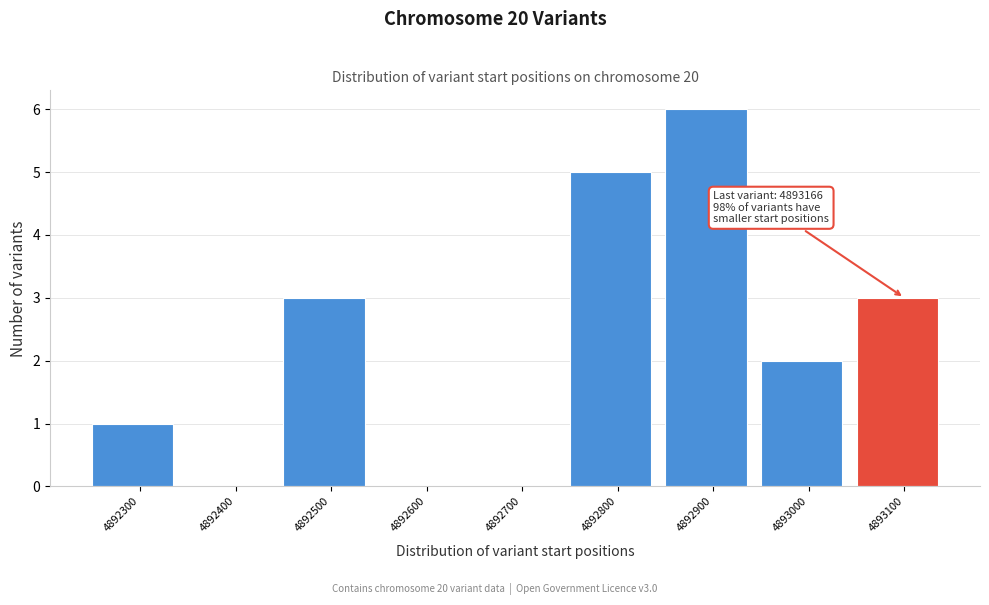

Reading left to right, transcribe all the data shown in this chart.

4892300=1	4892400=0	4892500=3	4892600=0	4892700=0	4892800=5	4892900=6	4893000=2	4893100=3